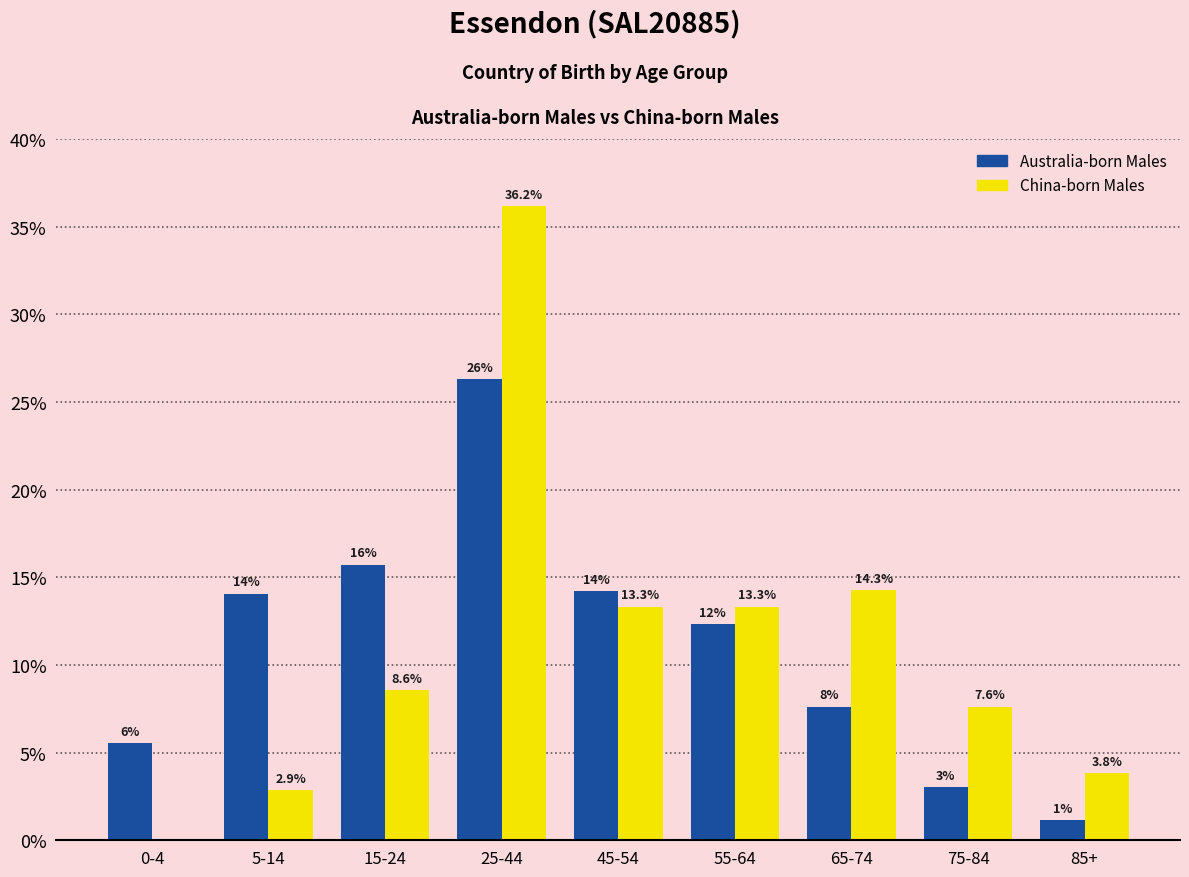

What is the sum of all Australia-born Males values?

100.0